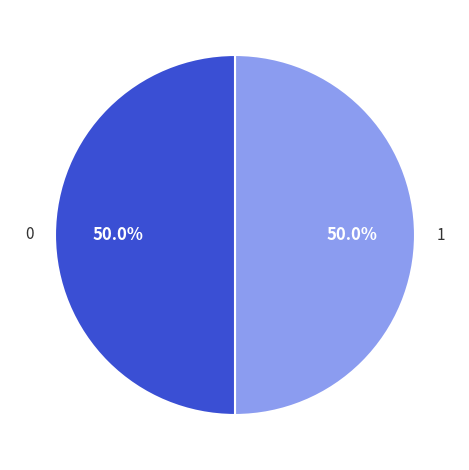

Combined, do 0 and 1 account for over 50%?

Yes